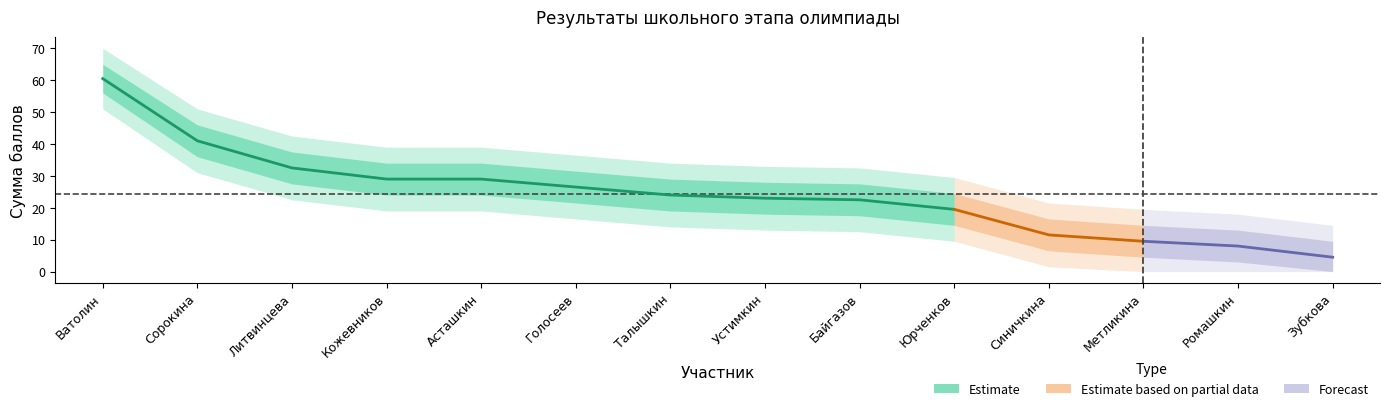

Does the chart display data point markers on the line(s)?

No